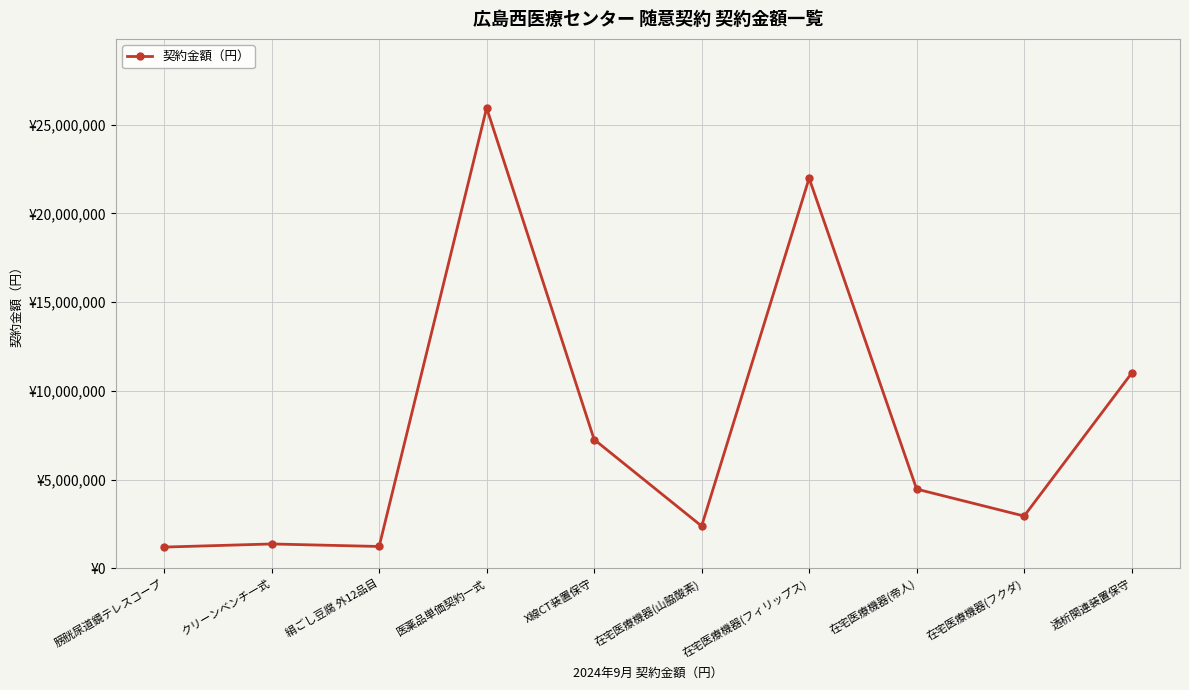

Is this an area chart (filled region under the line)?

No